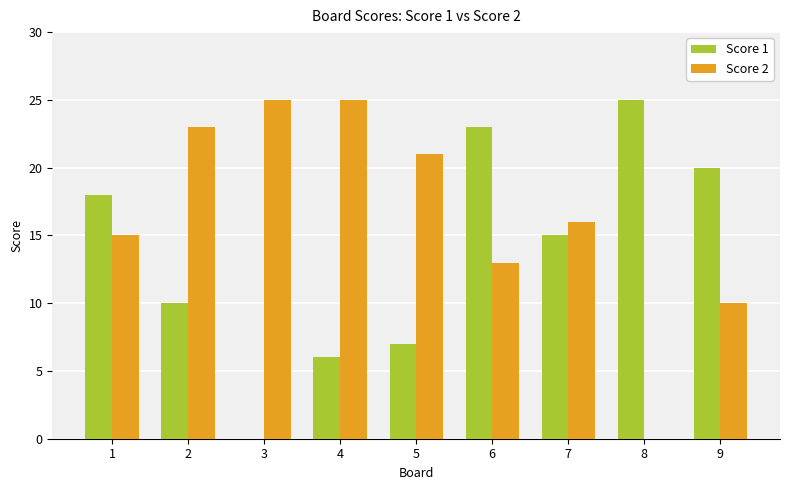

Reading left to right, list all the values displayed in this chart.

Score 1: 1=18	2=10	3=0	4=6	5=7	6=23	7=15	8=25	9=20
Score 2: 1=15	2=23	3=25	4=25	5=21	6=13	7=16	8=0	9=10